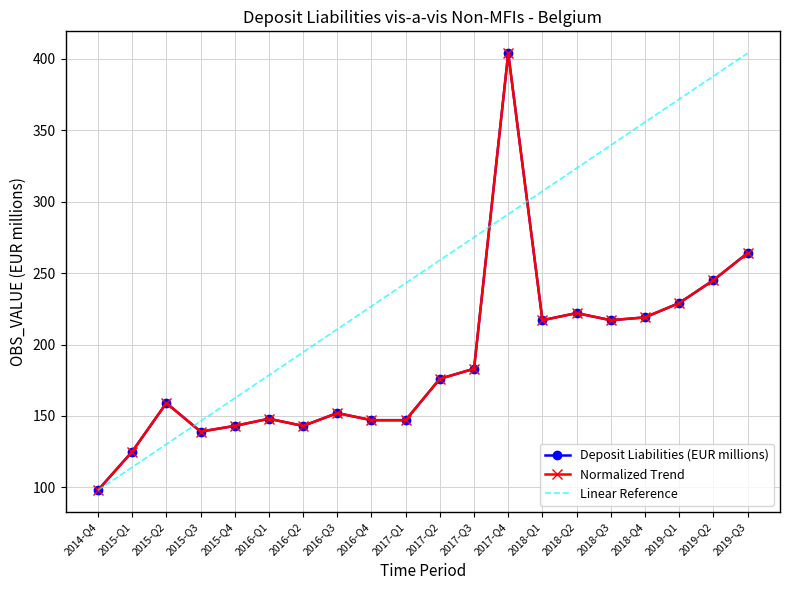

What is the change in value from 2017-Q3 to 2018-Q2?

+39